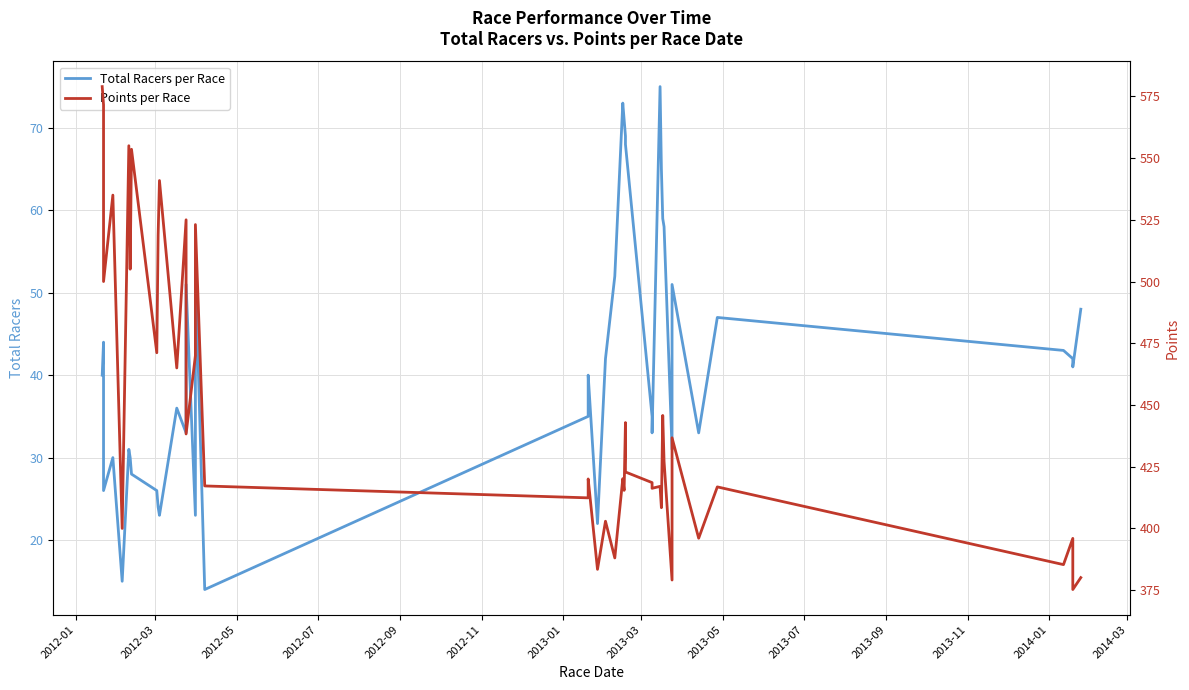

At how many categories does at least one series exceed 165?

40